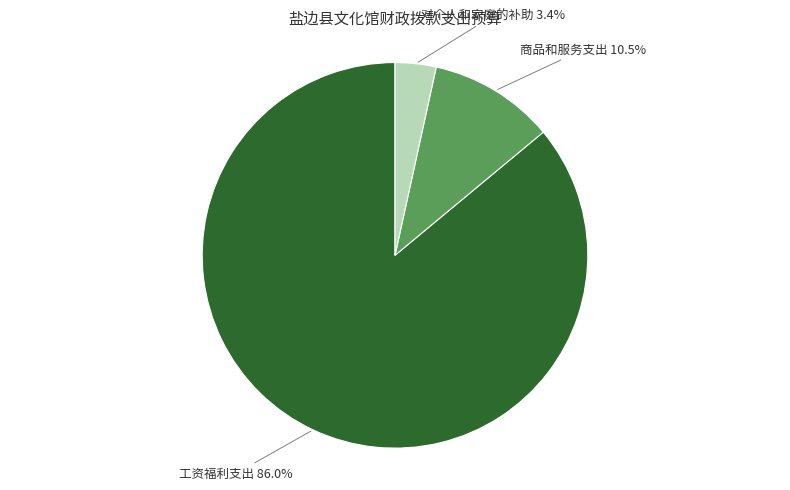

The 工资福利支出 slice represents 86% of the pie. True or false?

True